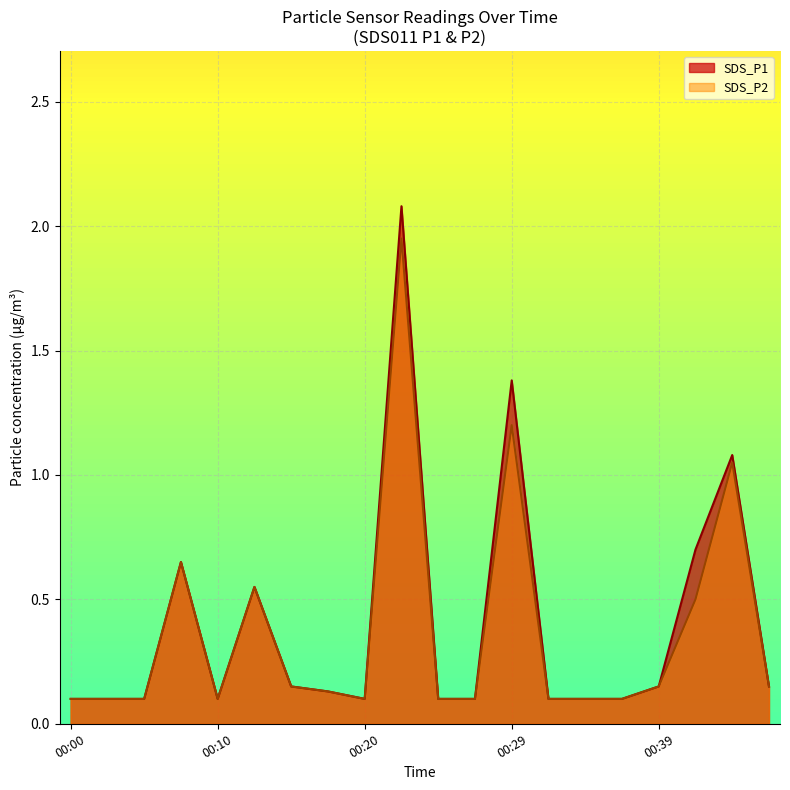

True or false: SDS_P1 and SDS_P2 intersect in this chart.

False